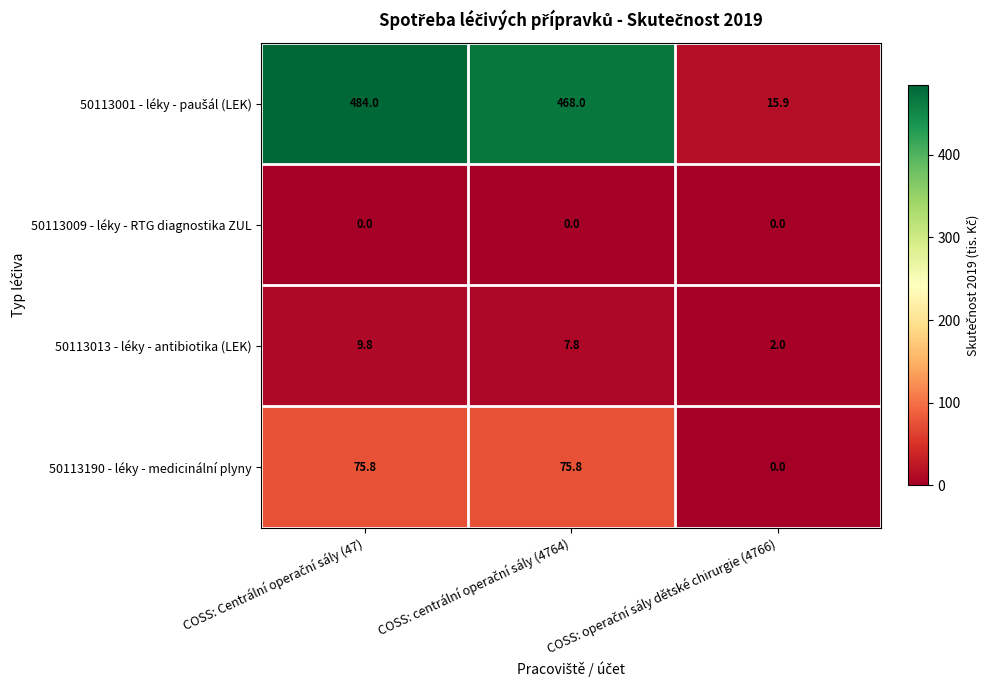

What is the maximum value shown in the chart?

484.0